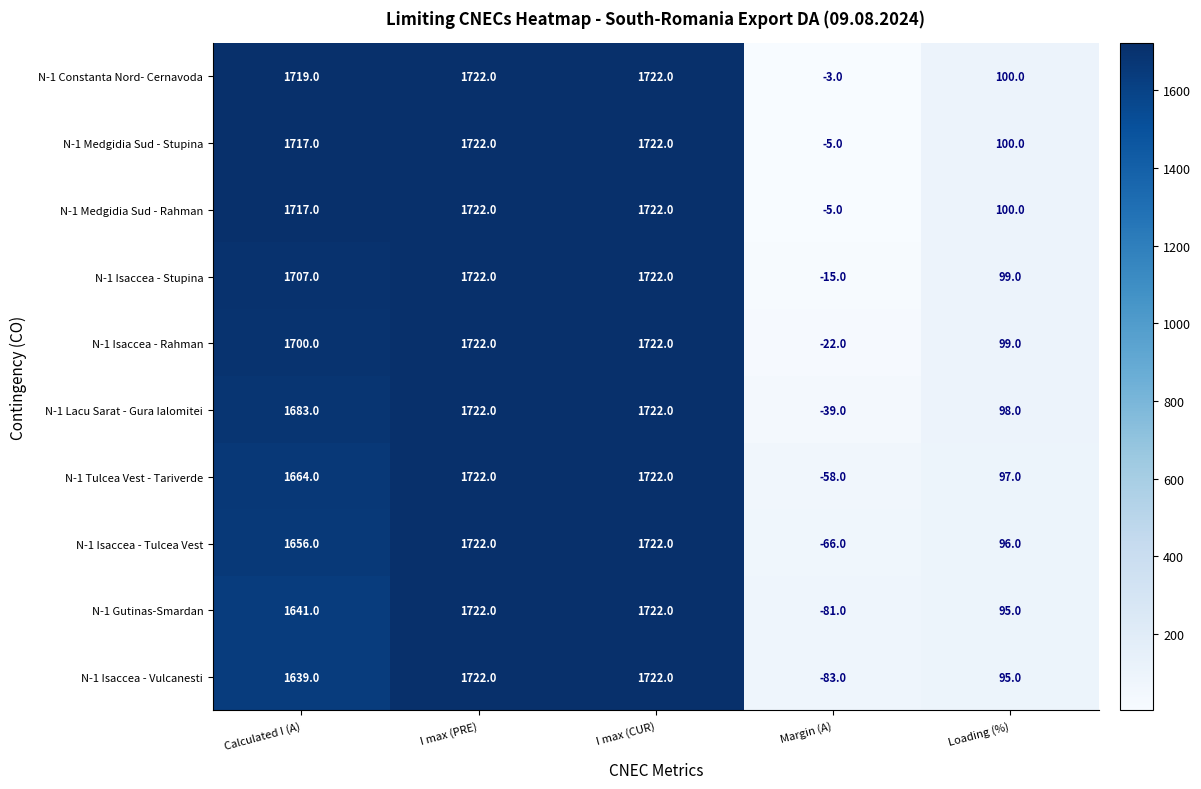

What is the difference between the highest and lowest values at Loading (%)?

5